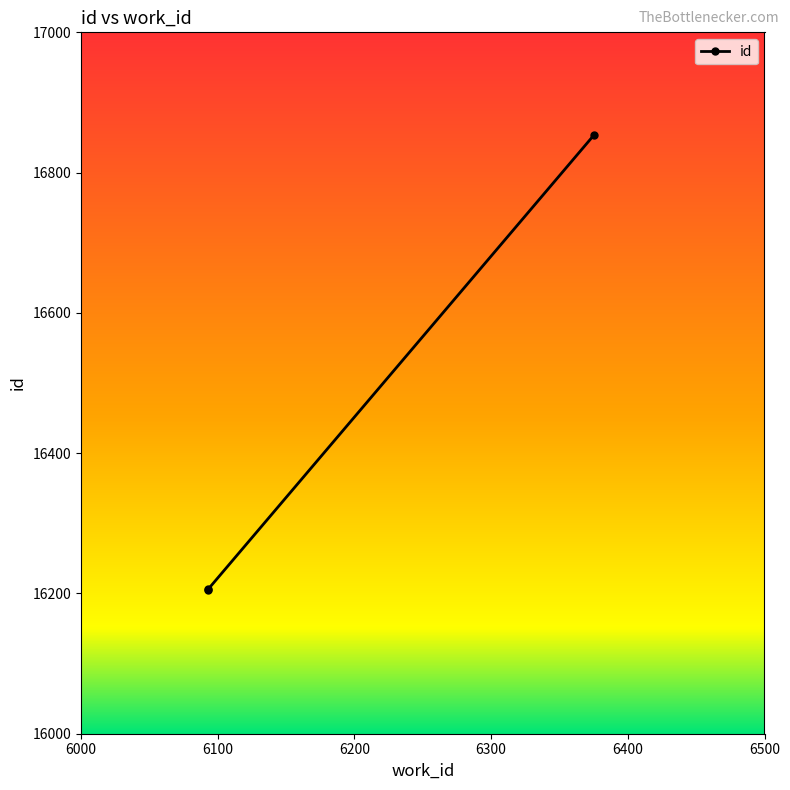

What is the minimum value shown in the chart?

16205